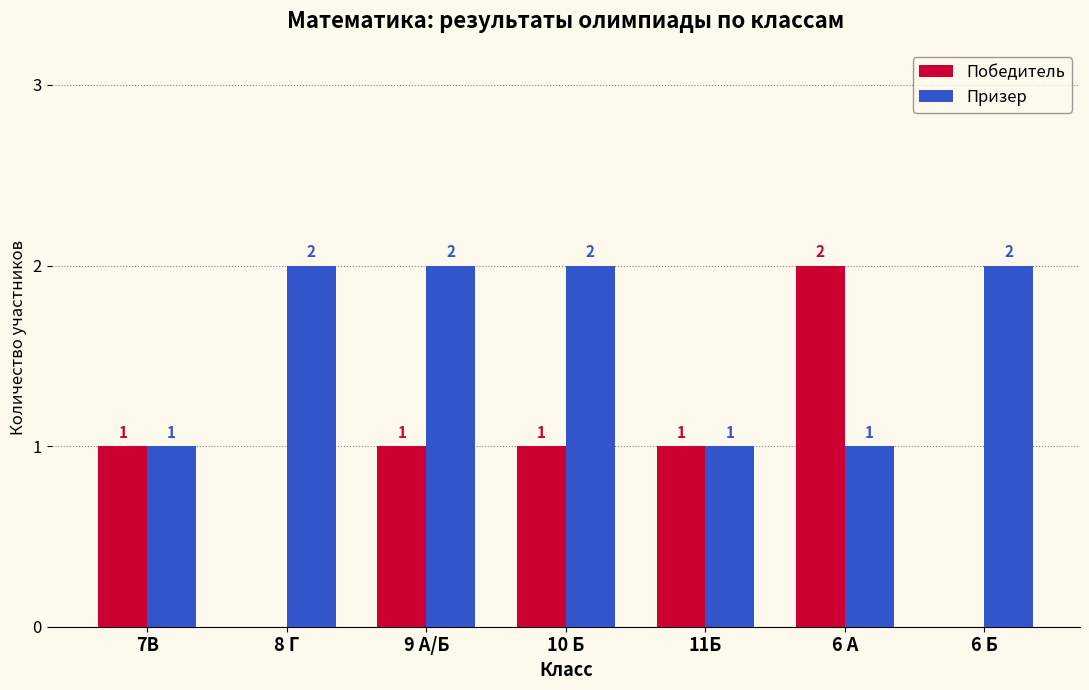

Which category has the highest value in the Победитель series?

6 А